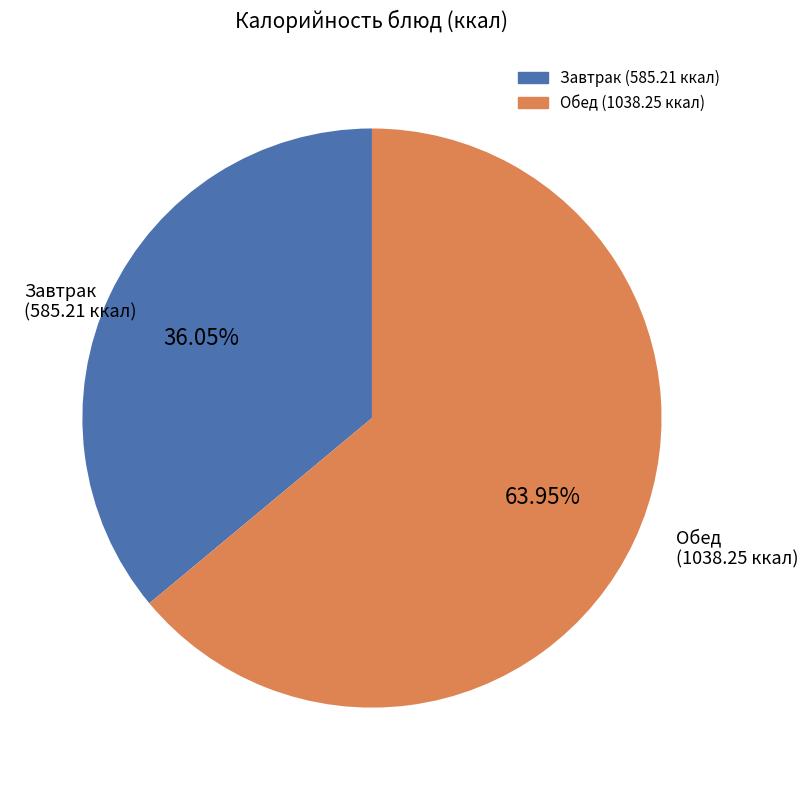

Is there a majority slice in this chart?

Yes